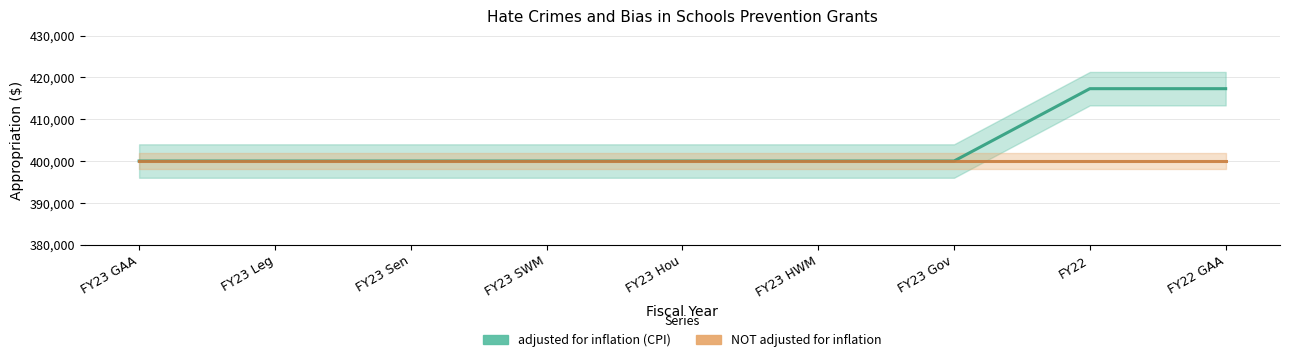

Which label corresponds to the largest value in the chart?

FY22